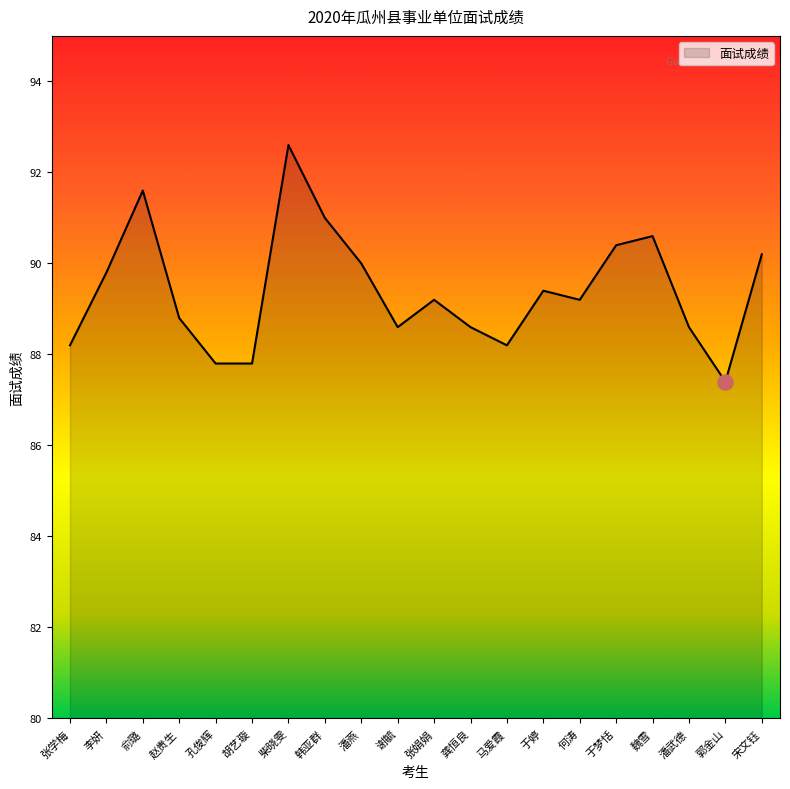

What is the change in value from 俞璐 to 魏雪?

-1.0